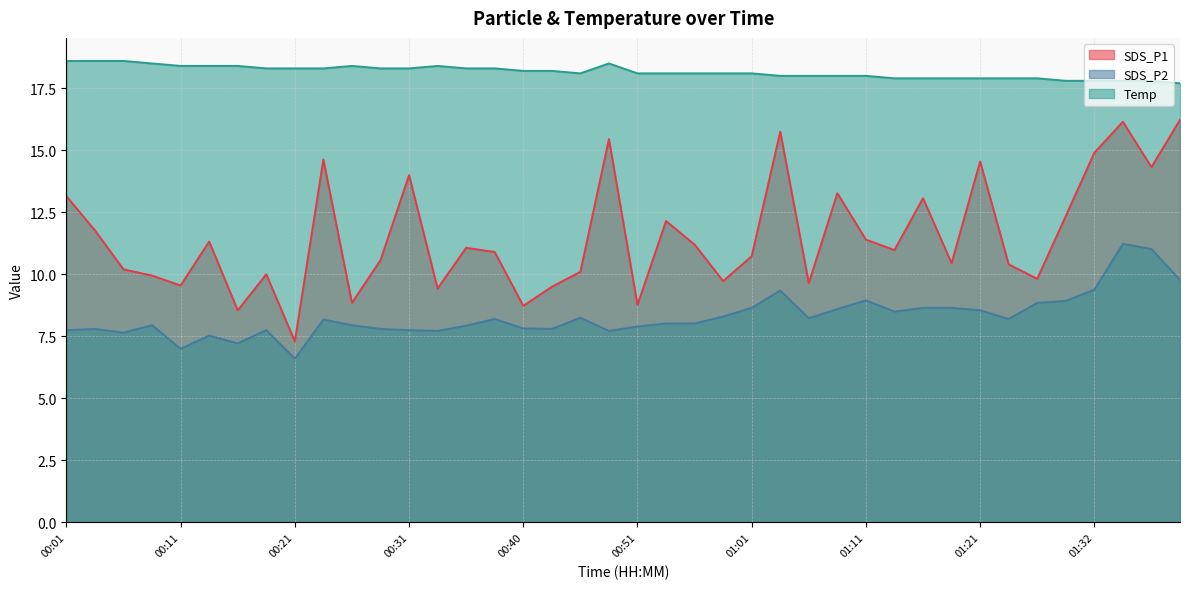

True or false: SDS_P2 and SDS_P1 cross at least once.

False